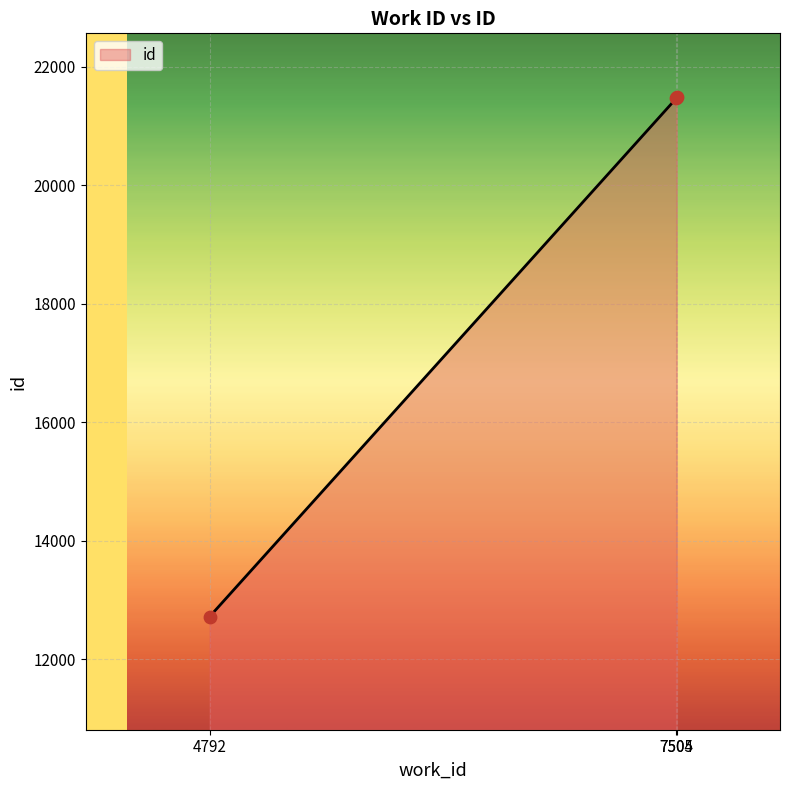

What is the change in value from 4792 to 7505?

+8767